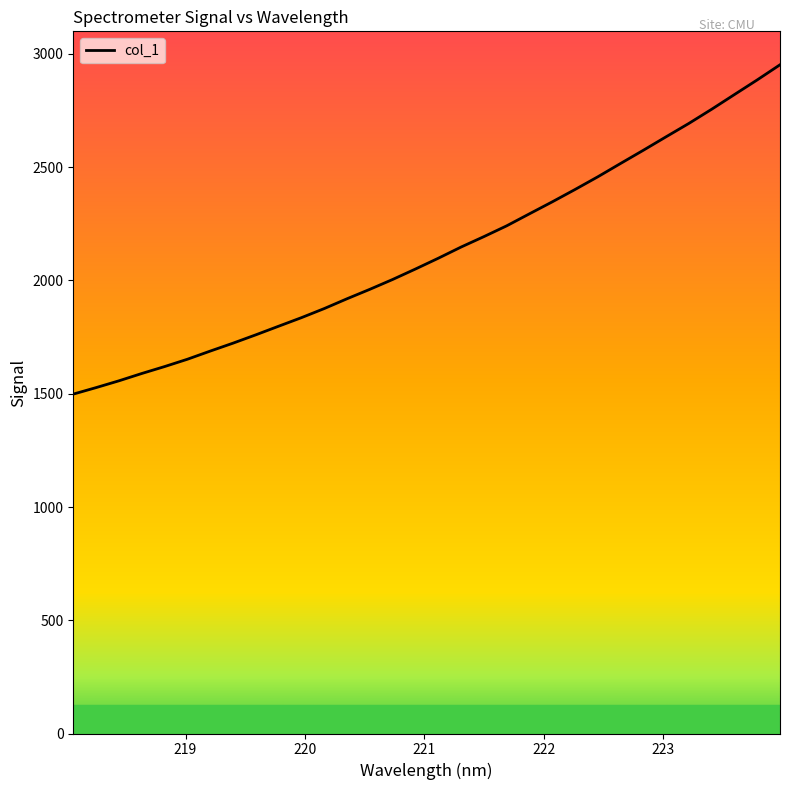

What is the difference between the second highest and minimum values?

1387.3